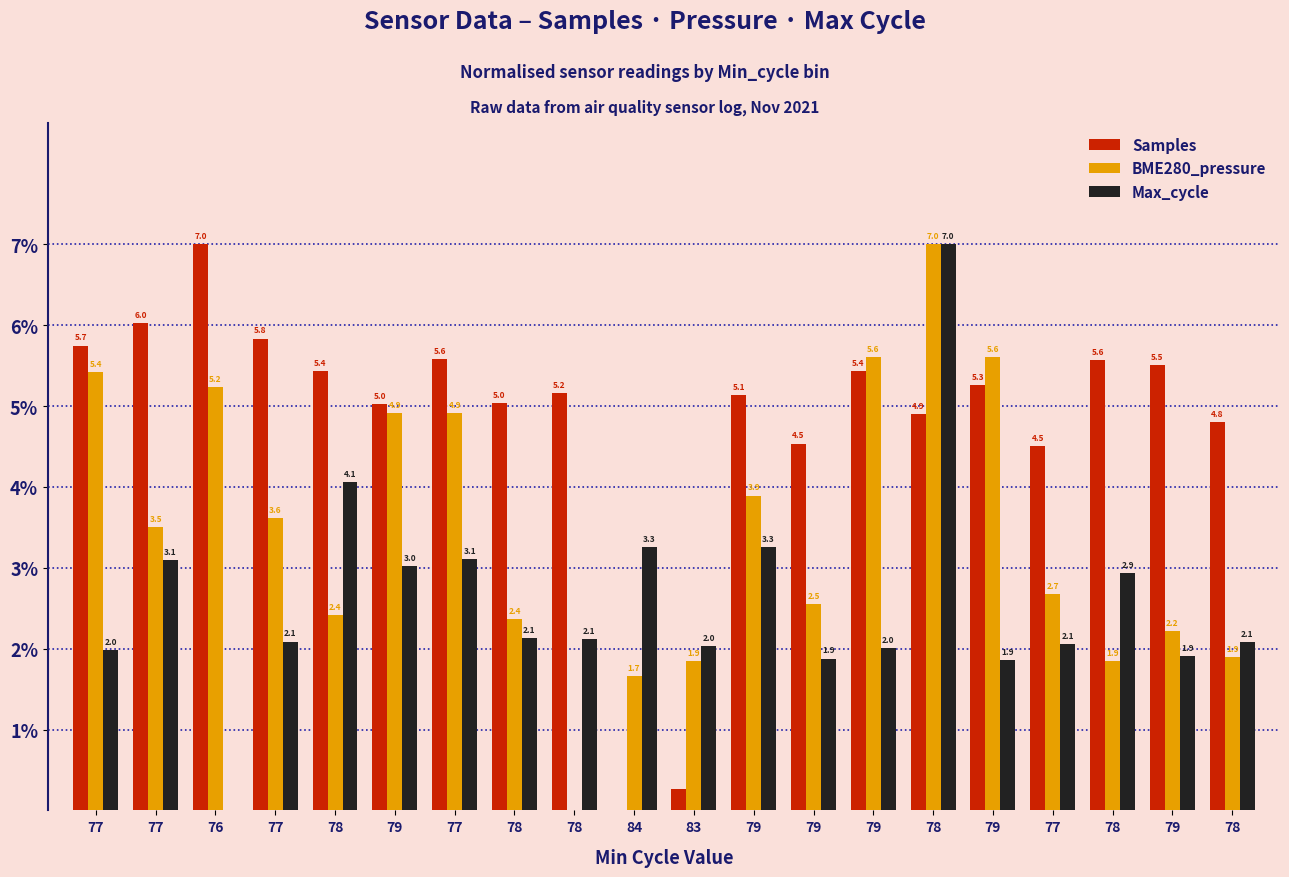

How many values in BME280_pressure are above zero?

19